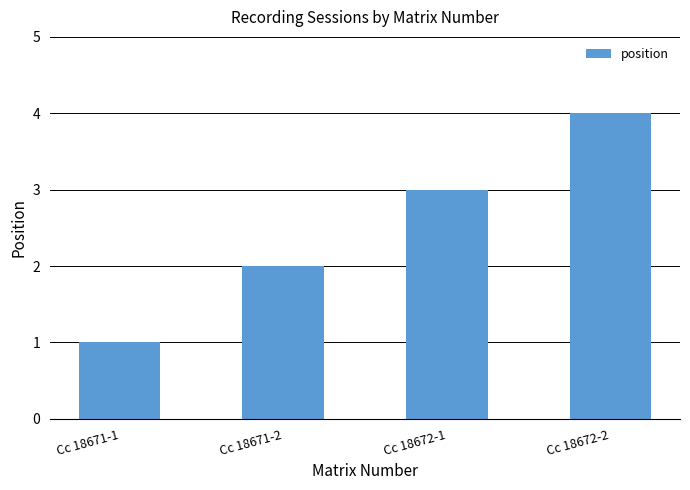

What is the smallest value displayed?

1